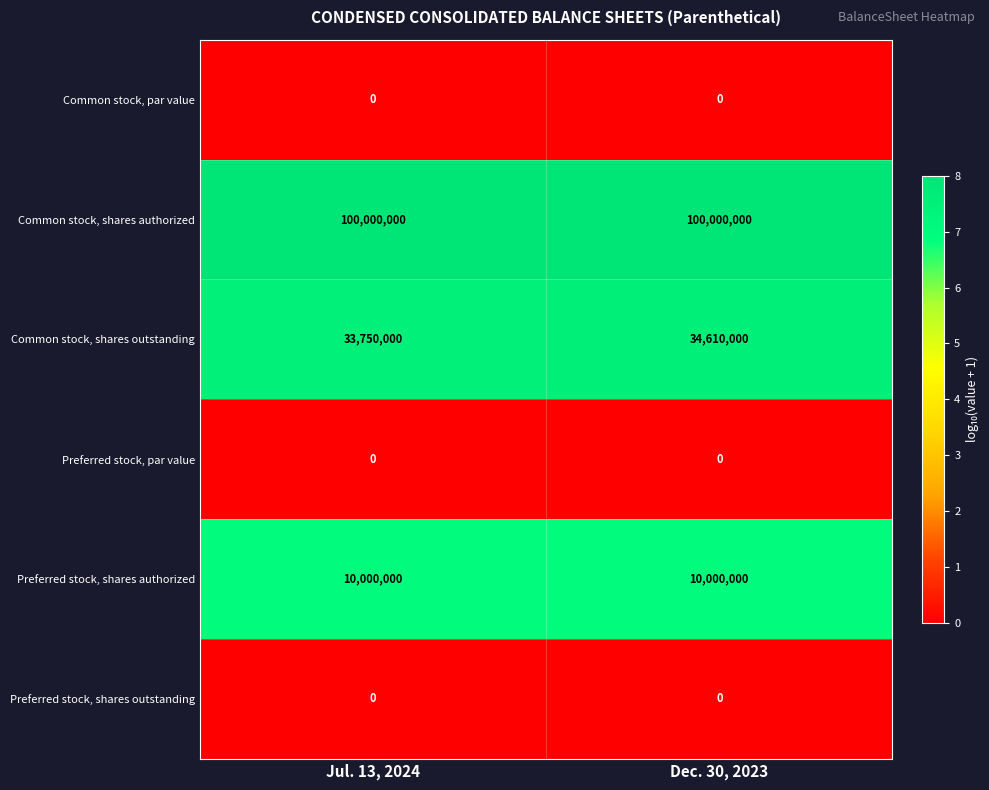

Read the Preferred stock, shares authorized value at Jul. 13, 2024.

10000000